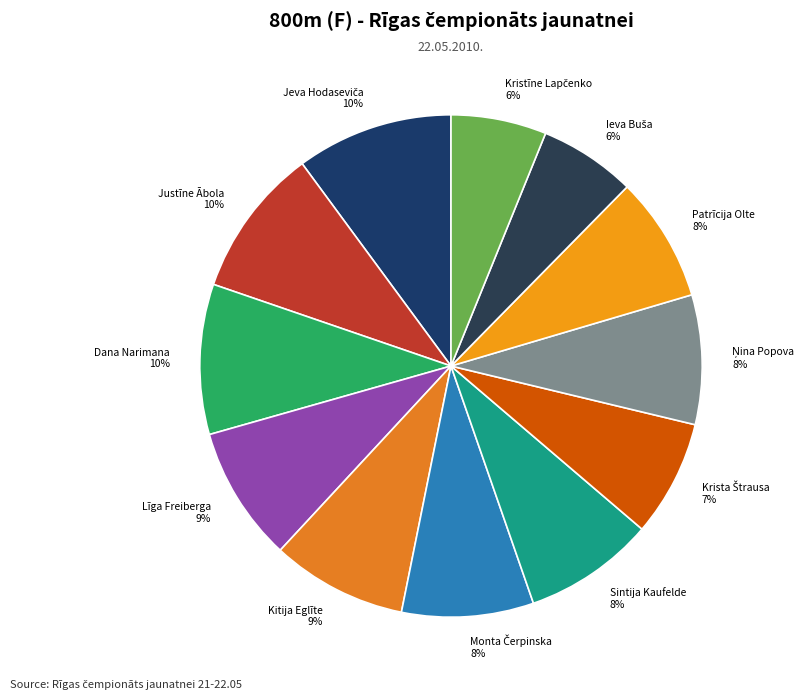

What percentage is the Justīne Ābola slice, to the nearest percent?

10%